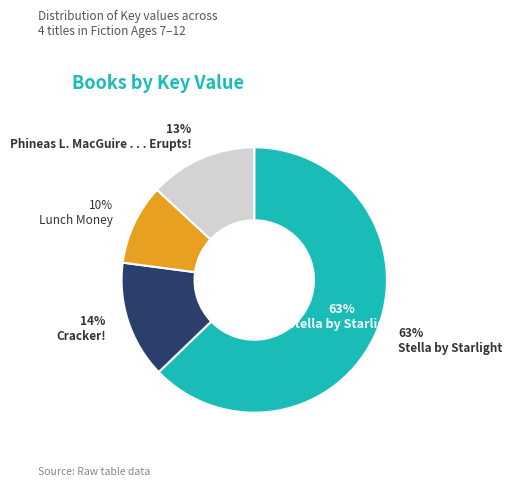

To the nearest percent, what portion does Cracker! represent?

14%